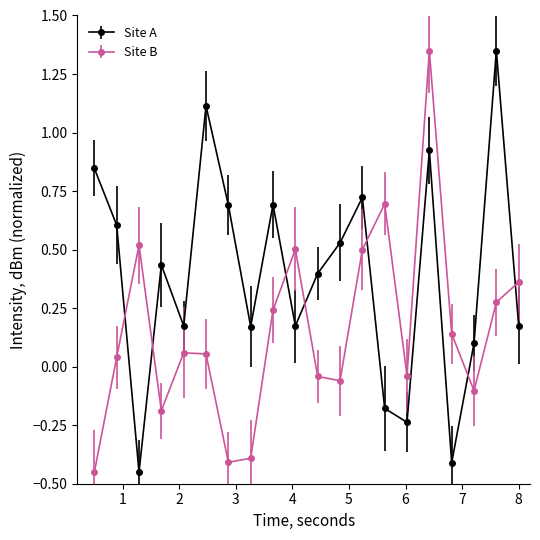

Which series has the largest total across all categories?

Site A